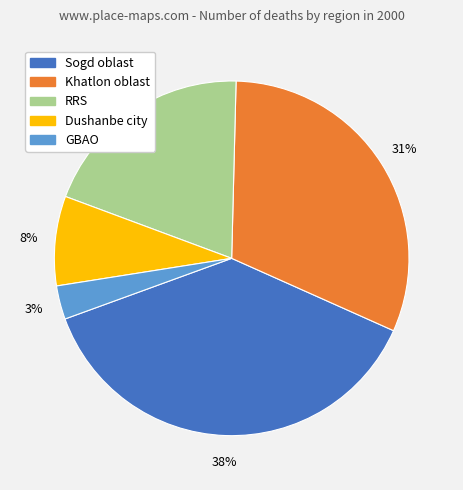

Is it true that Dushanbe city is 17% of the pie?

False